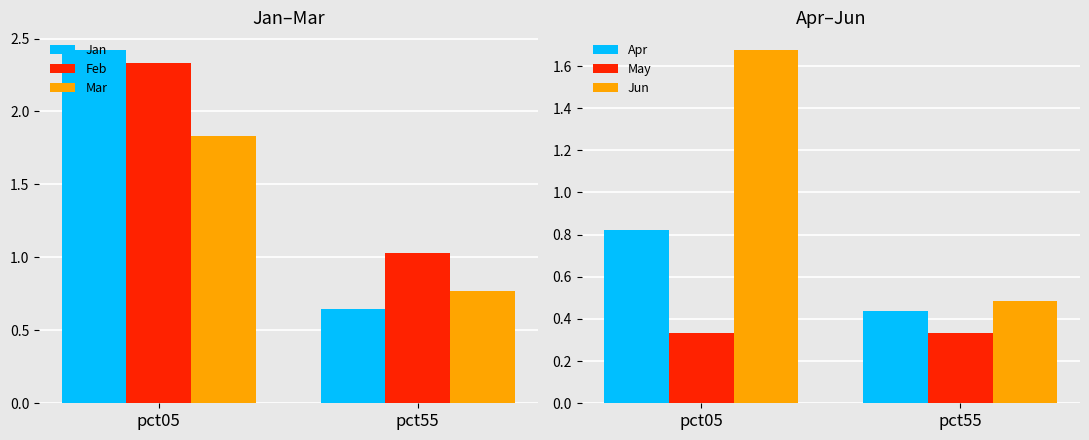

Which category has the highest value across all series?

pct05